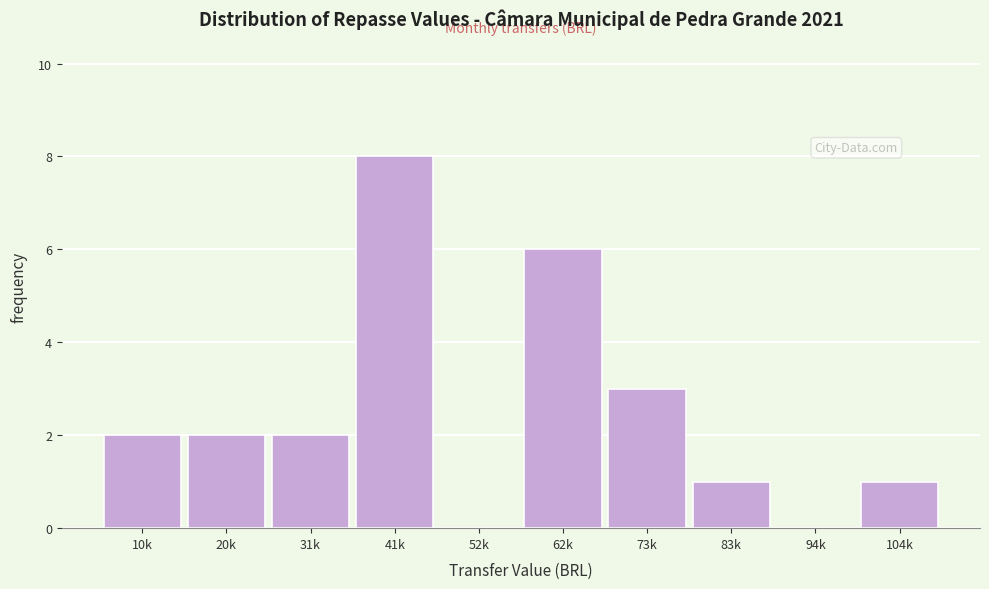

Reading right to left, list all the values displayed in this chart.

104k=1	94k=0	83k=1	73k=3	62k=6	52k=0	41k=8	31k=2	20k=2	10k=2